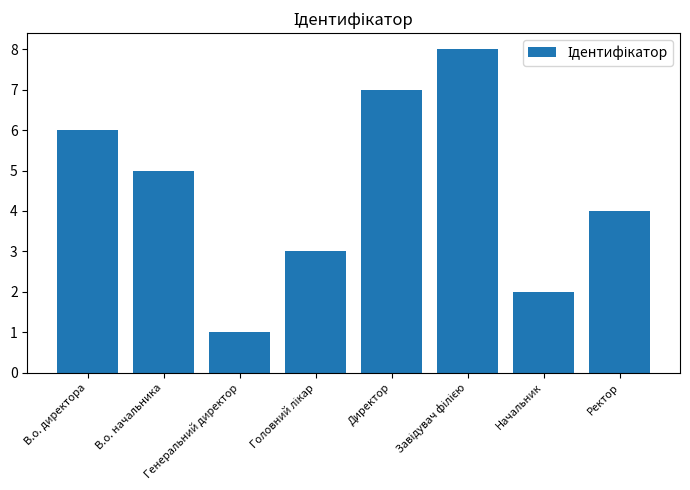

What is the sum of all values?

36